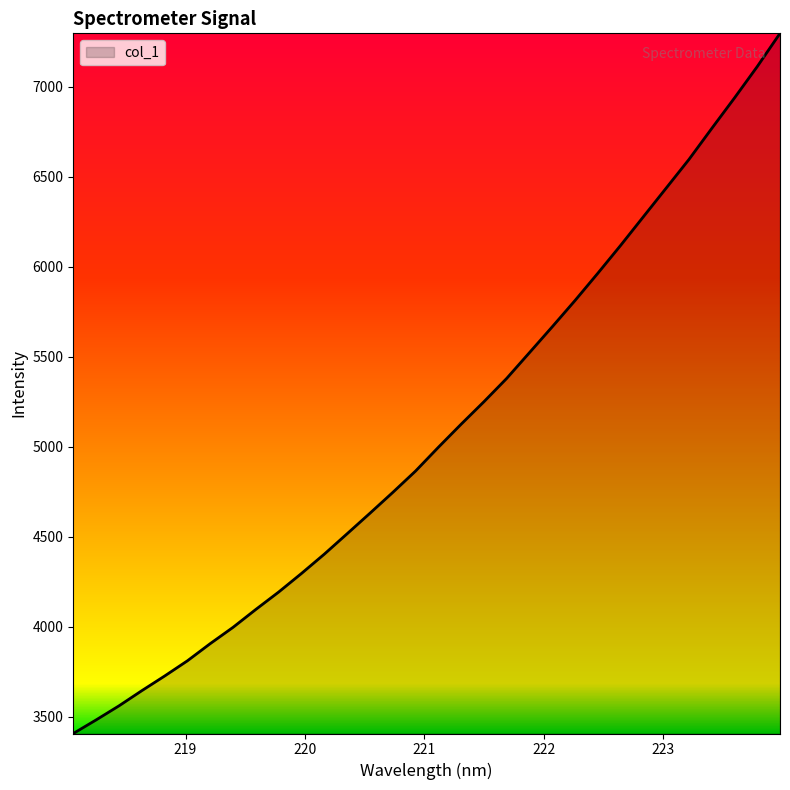

Reading left to right, transcribe all the data shown in this chart.

3406.0	3481.5	3559.5	3643.8	3725.3	3810.1	3905.5	3996.1	4095.8	4192.3	4295.6	4402.9	4516.1	4630.1	4745.7	4864.6	4996.6	5125.0	5250.0	5379.8	5523.2	5666.9	5813.0	5964.4	6119.2	6278.6	6437.7	6597.0	6769.2	6939.0	7113.5	7298.3